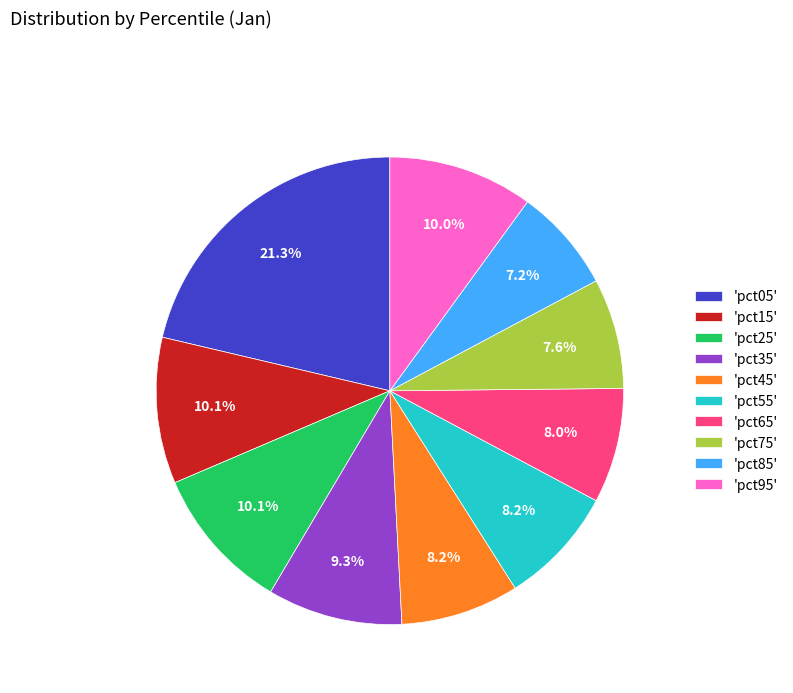

Is there any slice that represents more than half of the pie?

No